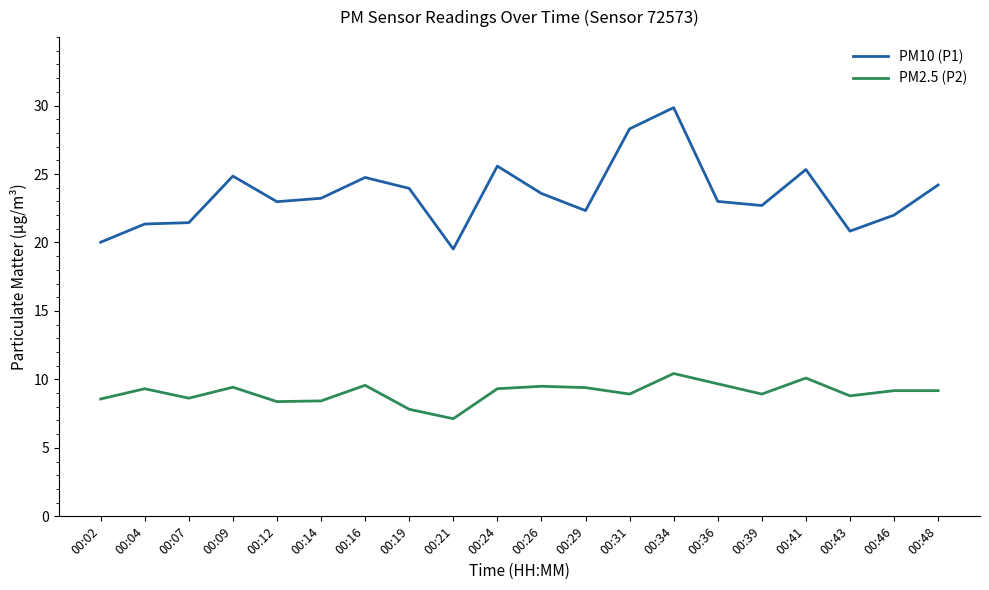

What is the smallest value displayed?

7.1